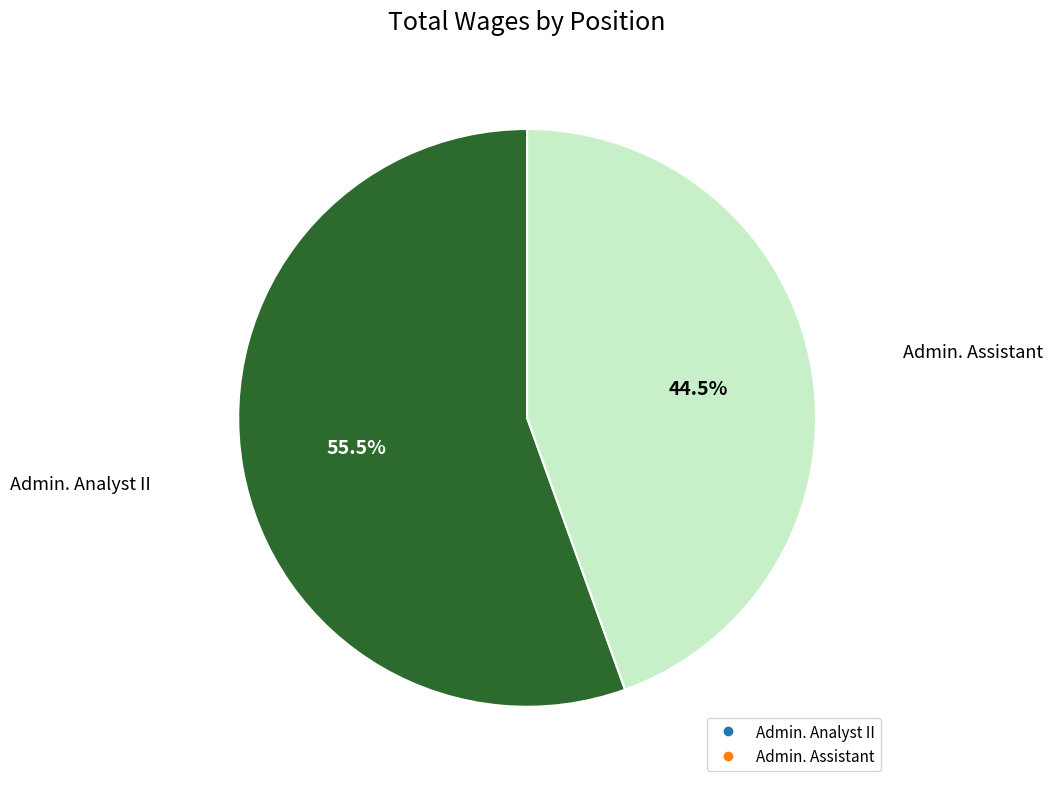

Approximately how many times larger is the value at Admin. Analyst II compared to Admin. Assistant?

1.2